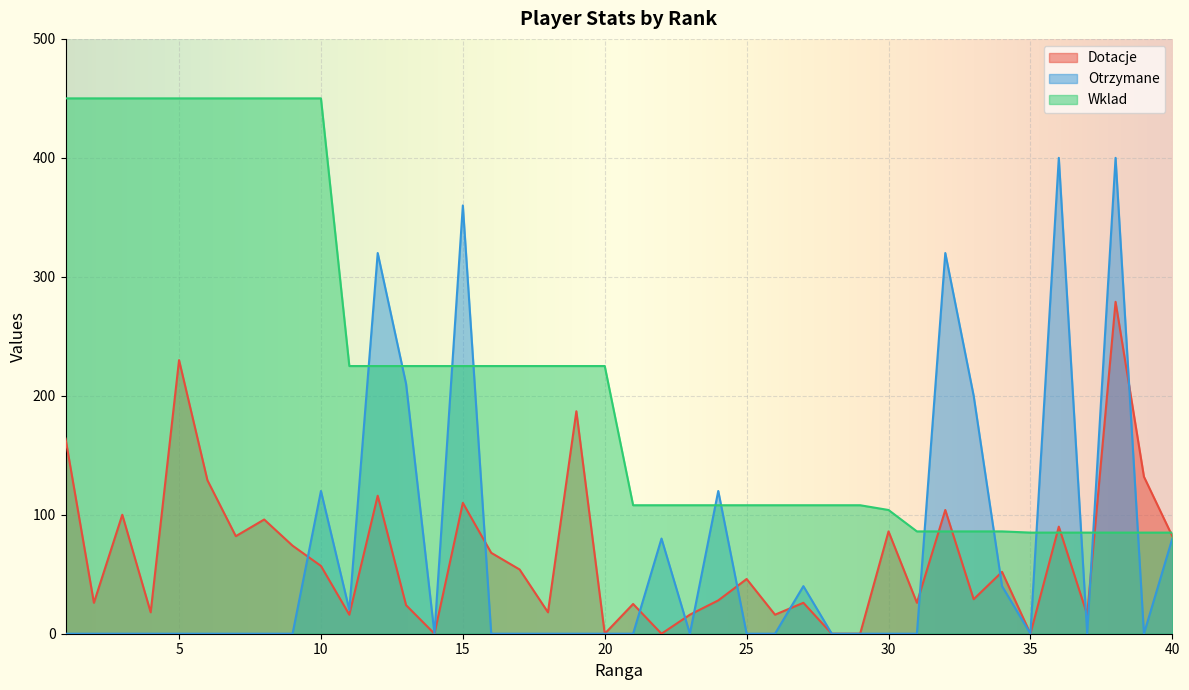

List the series in order of their peak value, lowest first.

Dotacje, Otrzymane, Wklad